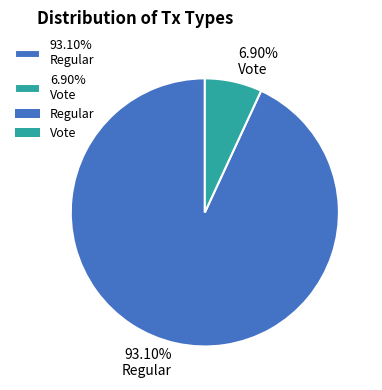

Which category has the biggest portion of the pie?

93.10% Regular